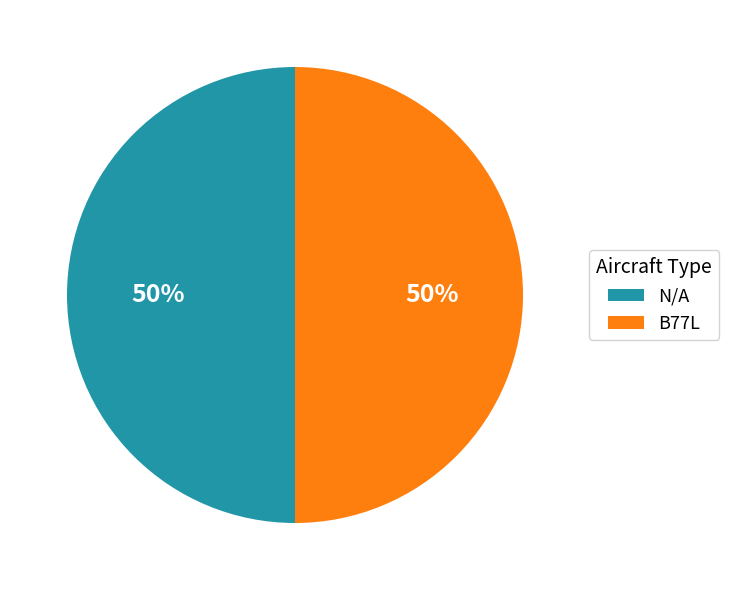

What percentage is the B77L slice, to the nearest percent?

50%